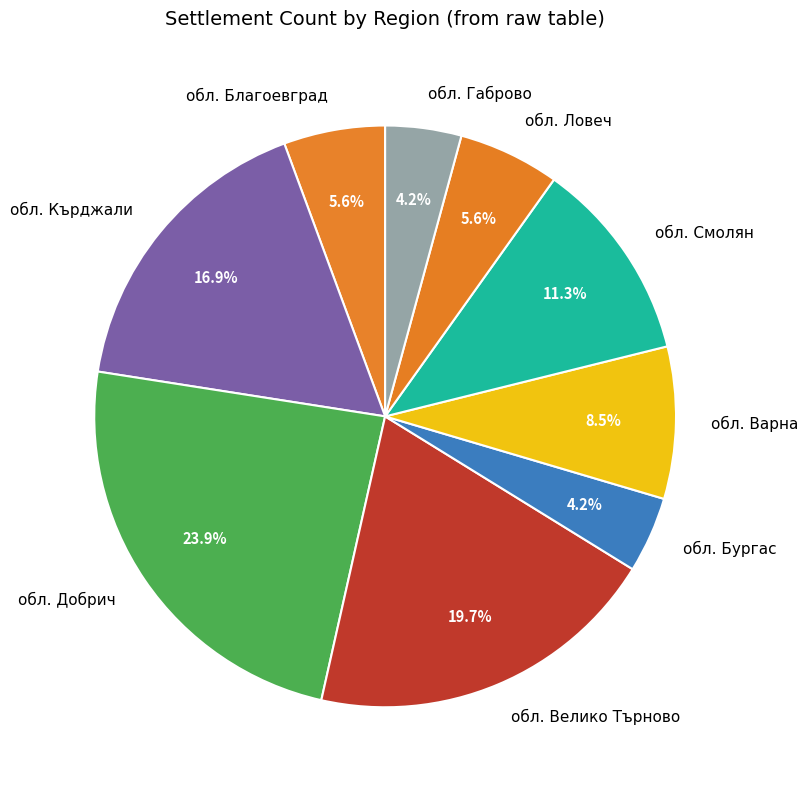

Is it true that обл. Добрич is 24% of the pie?

True